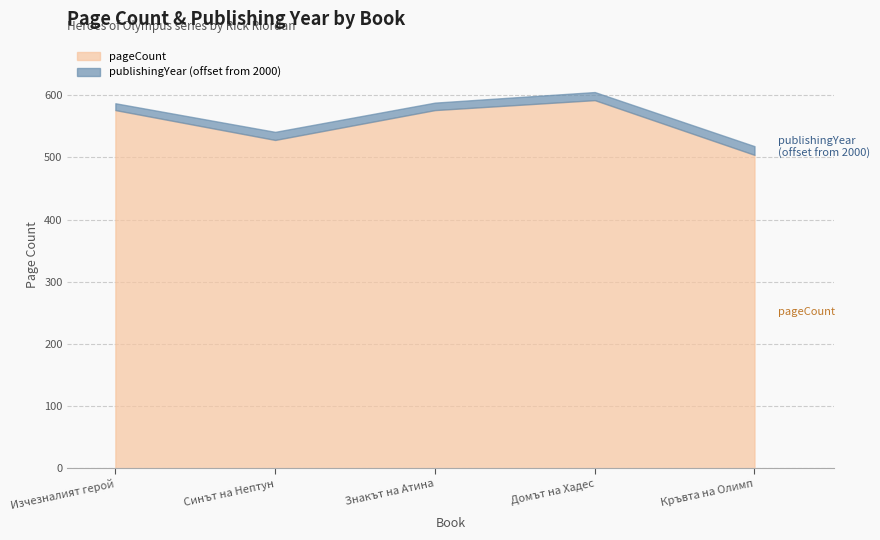

Reading right to left, extract all data points from this chart.

pageCount: 504	592	576	528	576
publishingYear: 2014	2013	2012	2013	2011